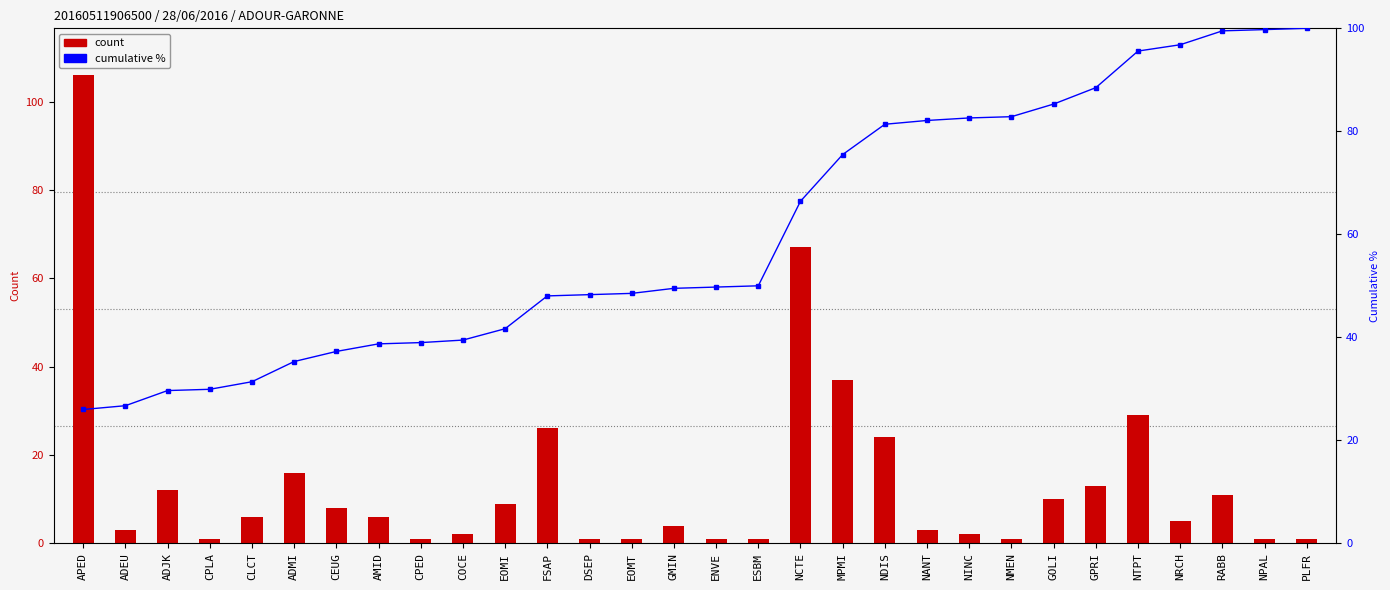

Which series has the widest spread of values?

col_2